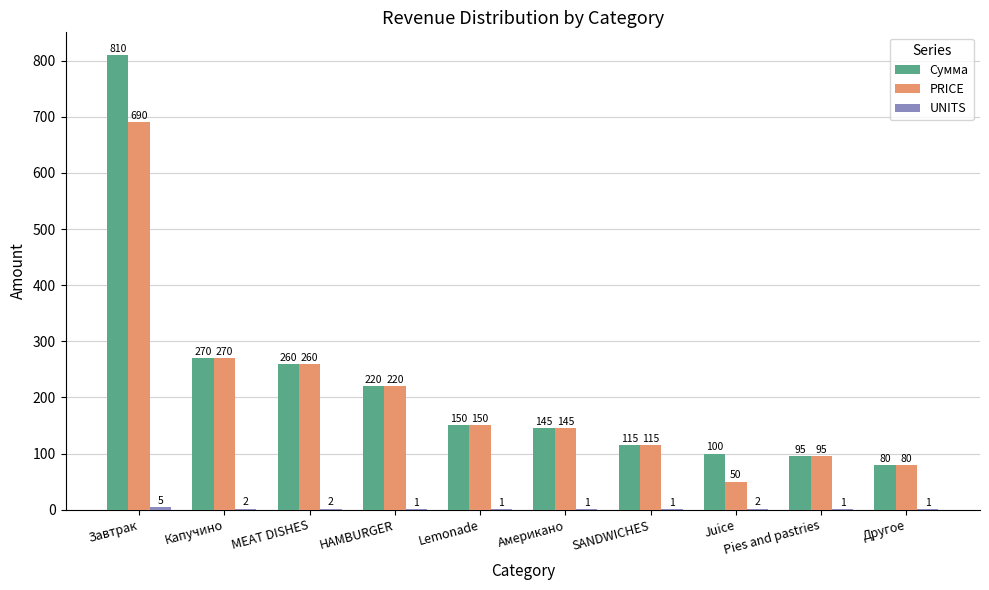

Which label corresponds to the largest value in the chart?

Завтрак